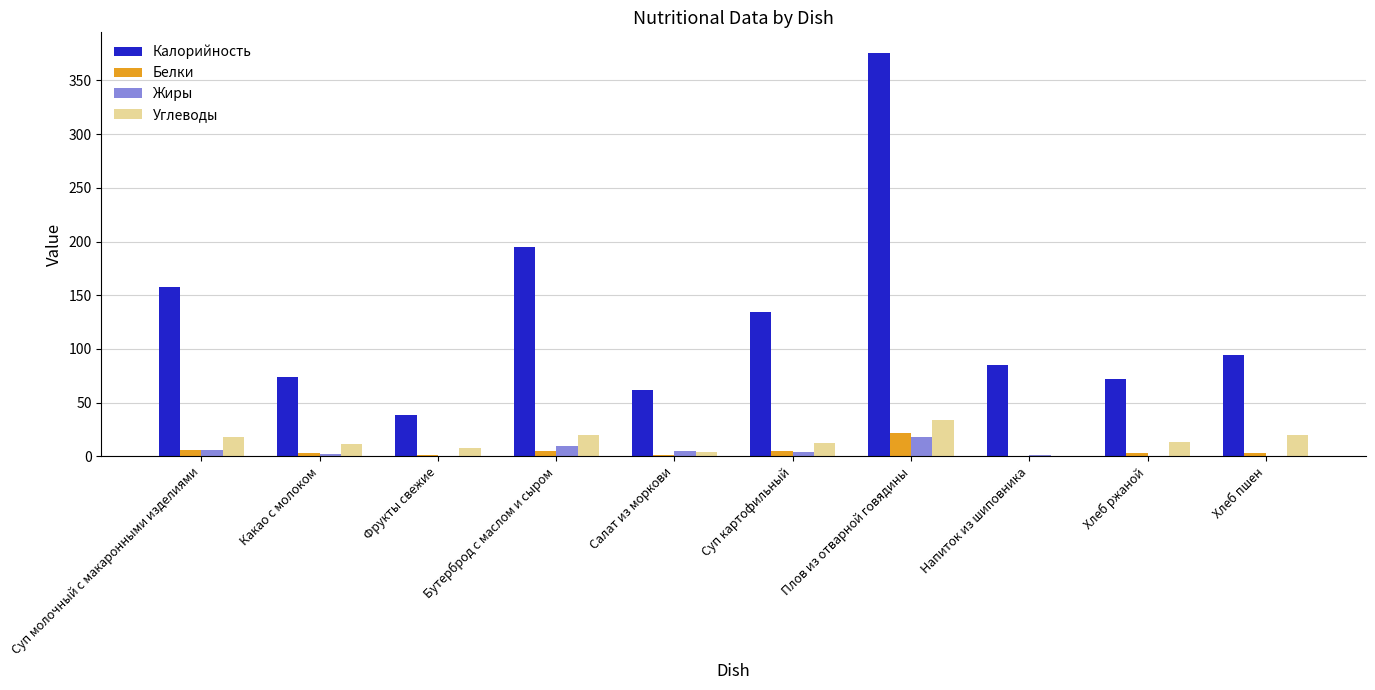

Which category has the highest value in the Белки series?

Плов из отварной говядины